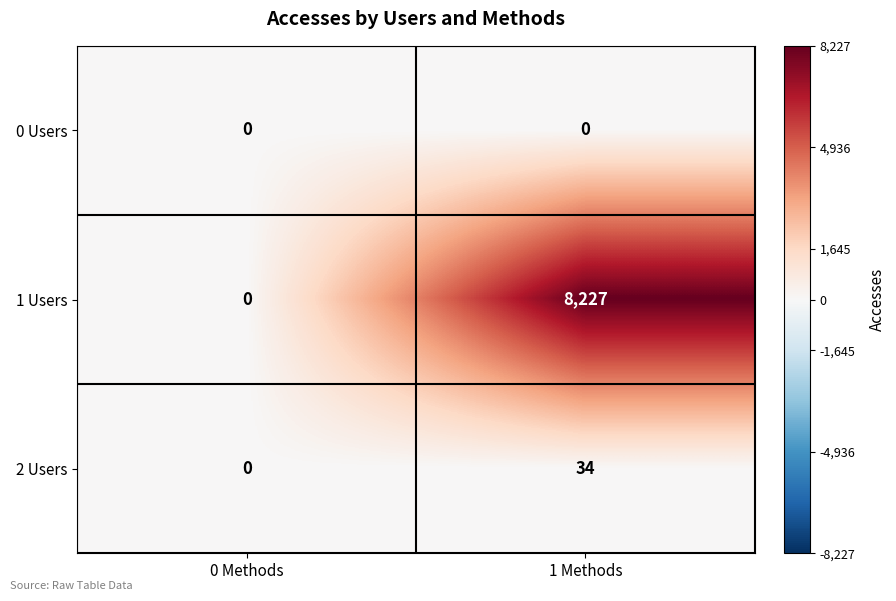

Which series changed the most between 0 Methods and 1 Methods?

1 Users